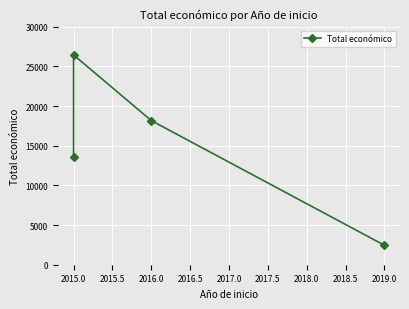

What is the difference between the maximum and minimum values?

23992